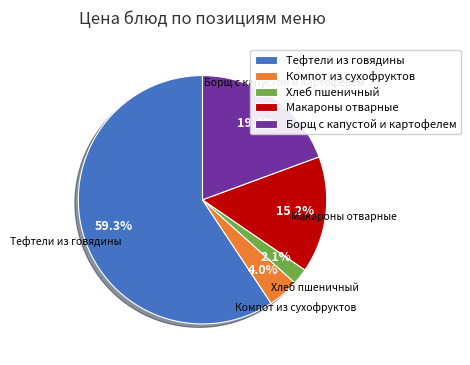

To the nearest percent, what percentage of the pie is Макароны отварные?

15%